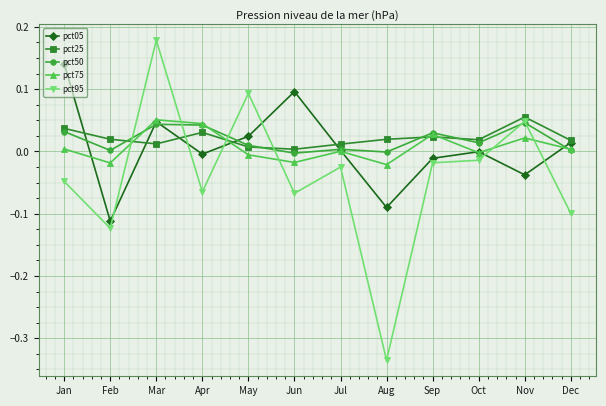

True or false: pct75 has a value of -0.0 at Feb.

True